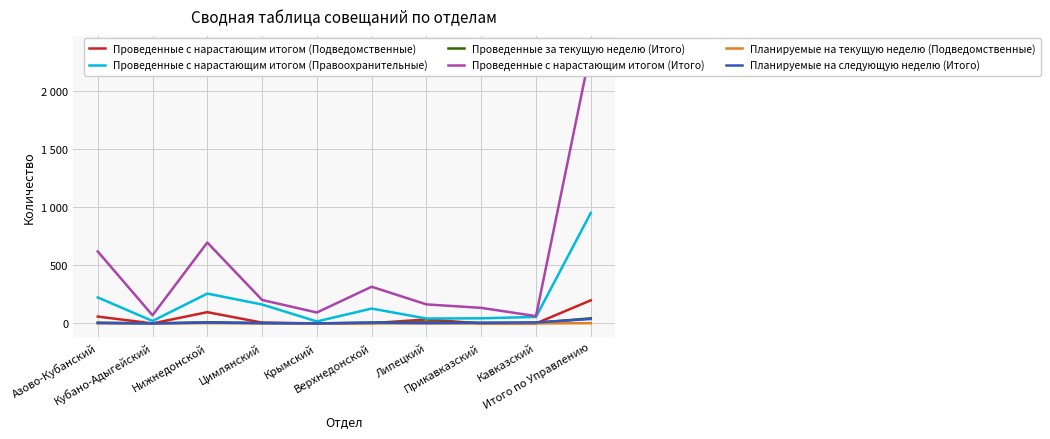

Which category has the highest value in the Планируемые на следующую неделю (Итого) series?

Итого по Управлению